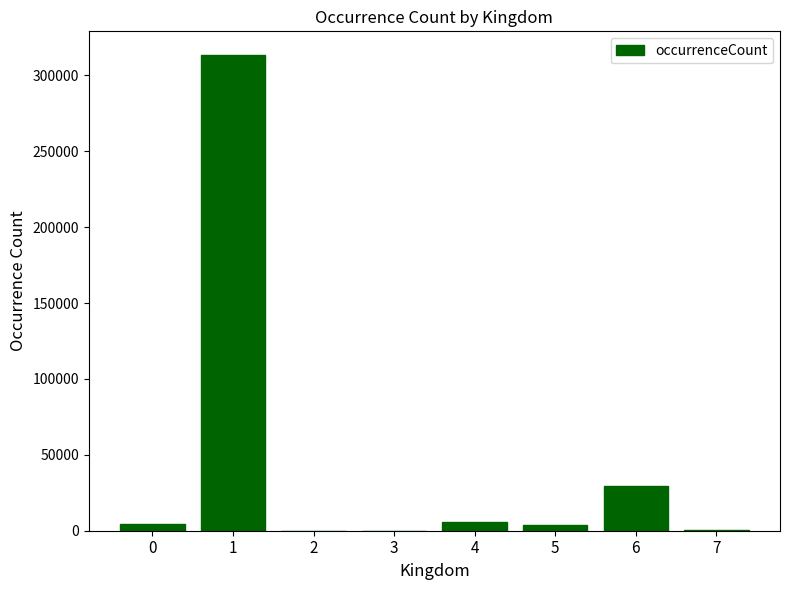

Where is the data nearest to the value 156659?

6